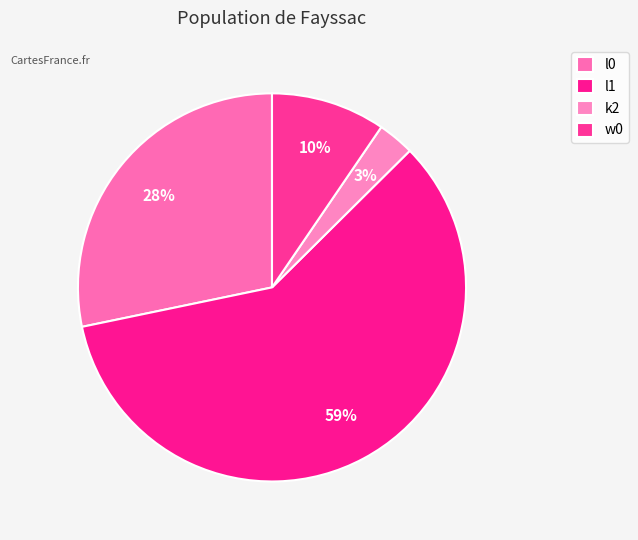

Combined, do l1 and k2 account for over 50%?

Yes